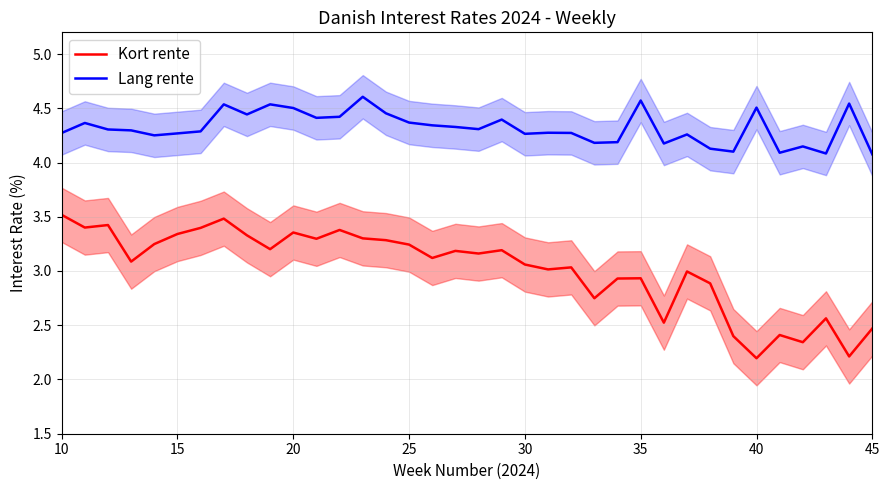

True or false: Lang rente and Kort rente cross at least once.

False